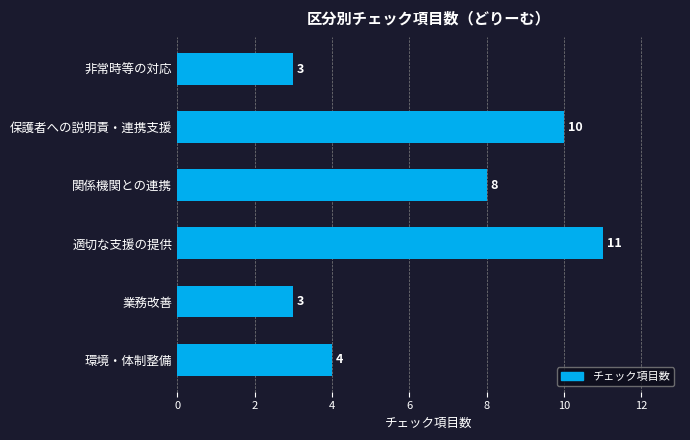

What is the difference between the maximum and minimum values?

8